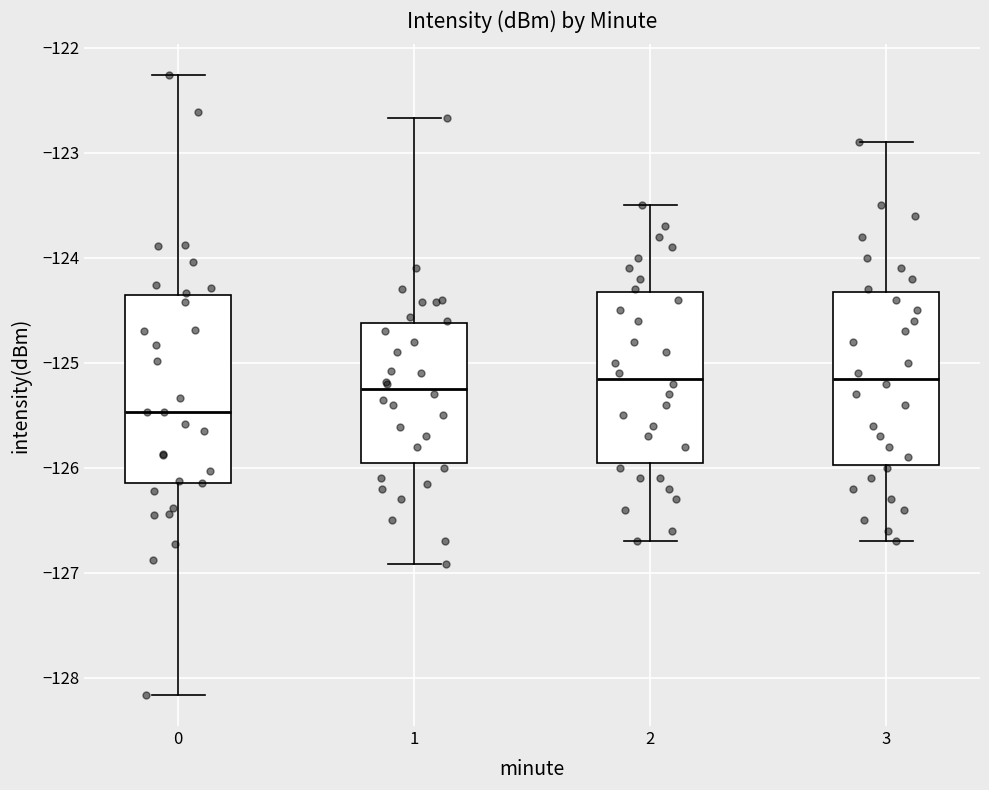

Reading left to right, transcribe this box plot: for each box, give where its median line is, the range the box spans, and where its two whiskers end, as read against the y-axis. The values are not printed on the chart, so give them approximately, as read against the axis.

0: median -125.5, box -126.1 to -124.4, whiskers -128.2 to -122.3
1: median -125.2, box -125.9 to -124.6, whiskers -126.9 to -122.7
2: median -125.1, box -125.9 to -124.3, whiskers -126.7 to -123.5
3: median -125.1, box -126.0 to -124.3, whiskers -126.7 to -122.9